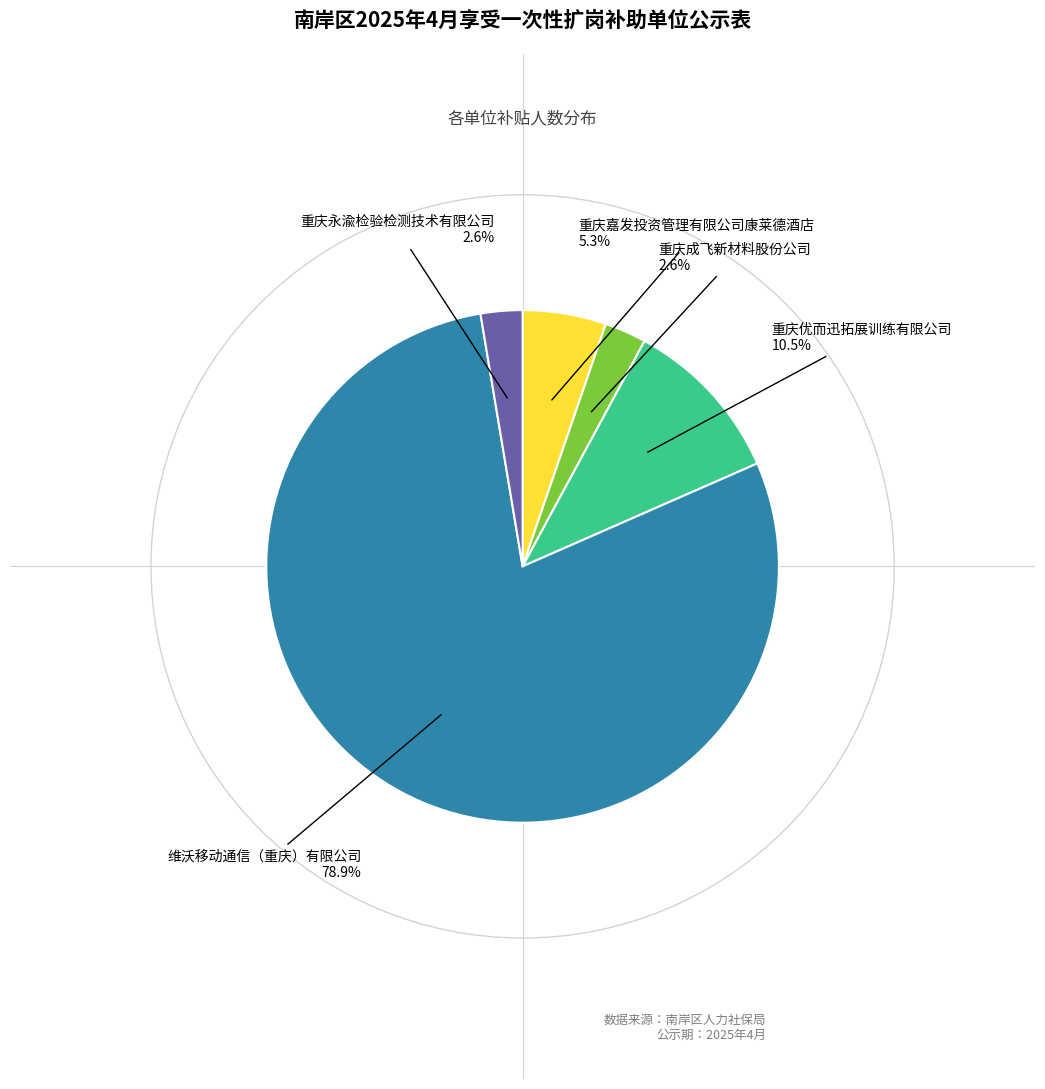

Is there a majority slice in this chart?

Yes